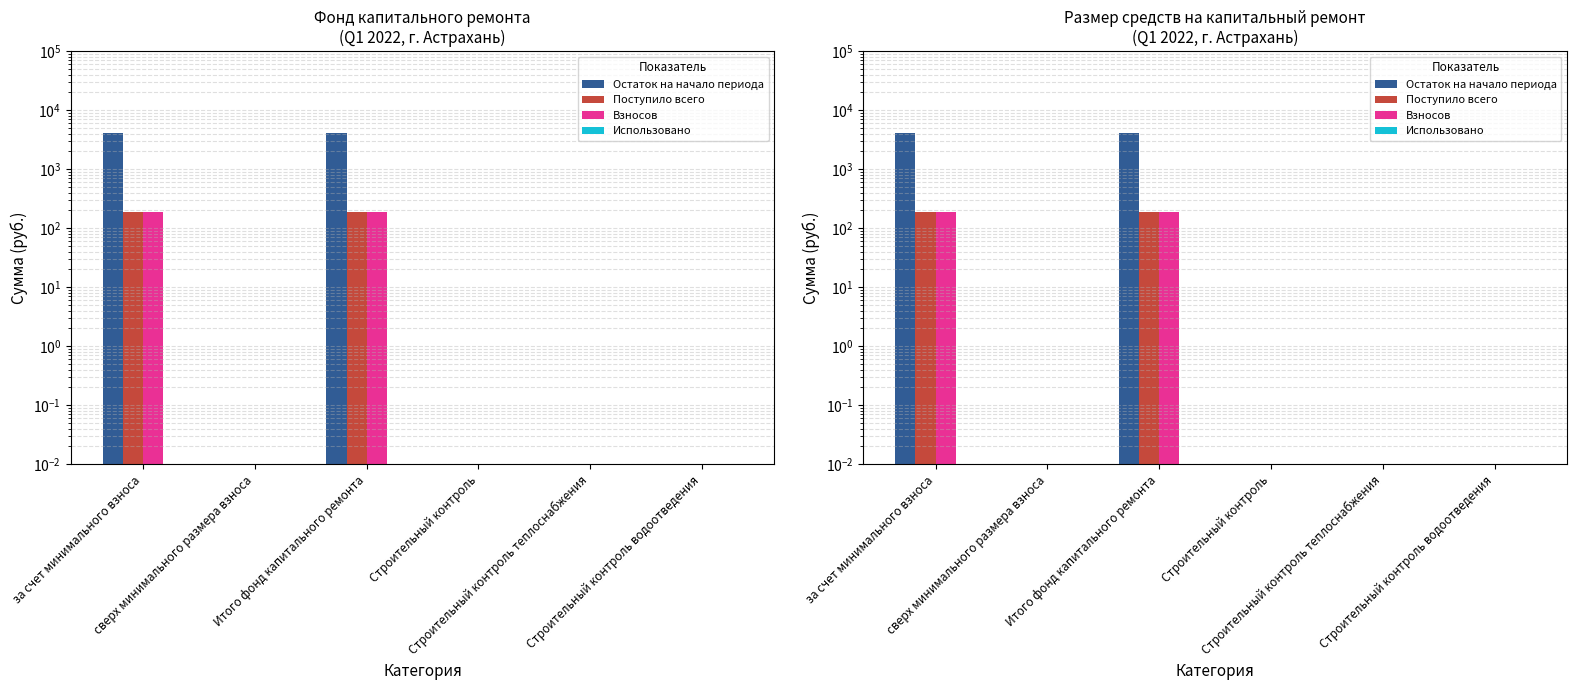

At which category is the sum across all series the highest?

за счет минимального взноса